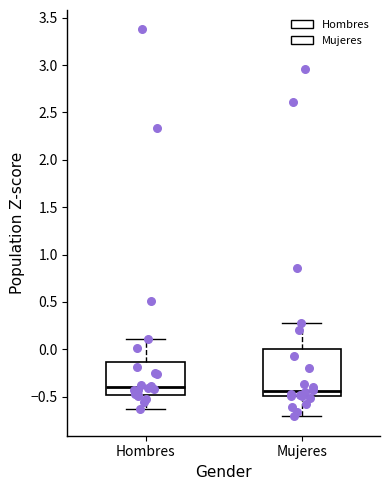

Comparing the boxes themselves (not the whiskers), which one is the tallest?

Mujeres